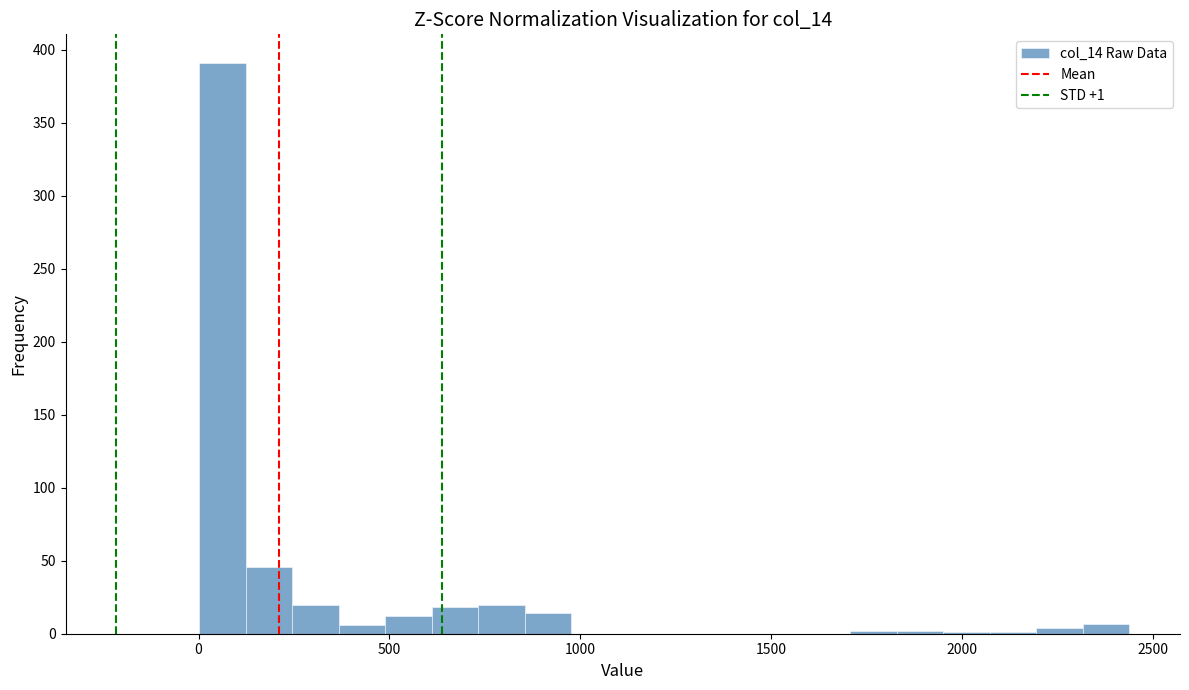

Around what value on the x-axis is the tallest bar? Give the approximate position of its centre, as read against the axis.

50